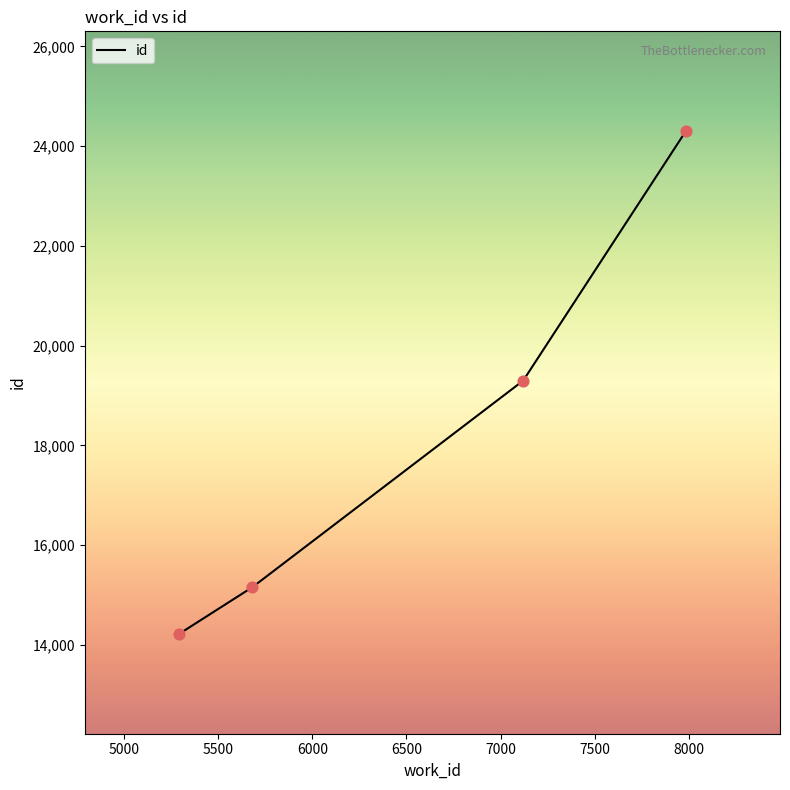

What is the greatest value displayed?

24300